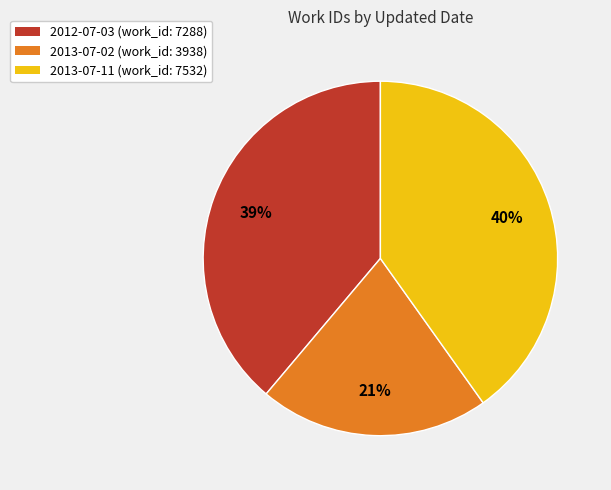

To the nearest percent, what is the combined percentage of 2012-07-03 and 2013-07-02?

60%